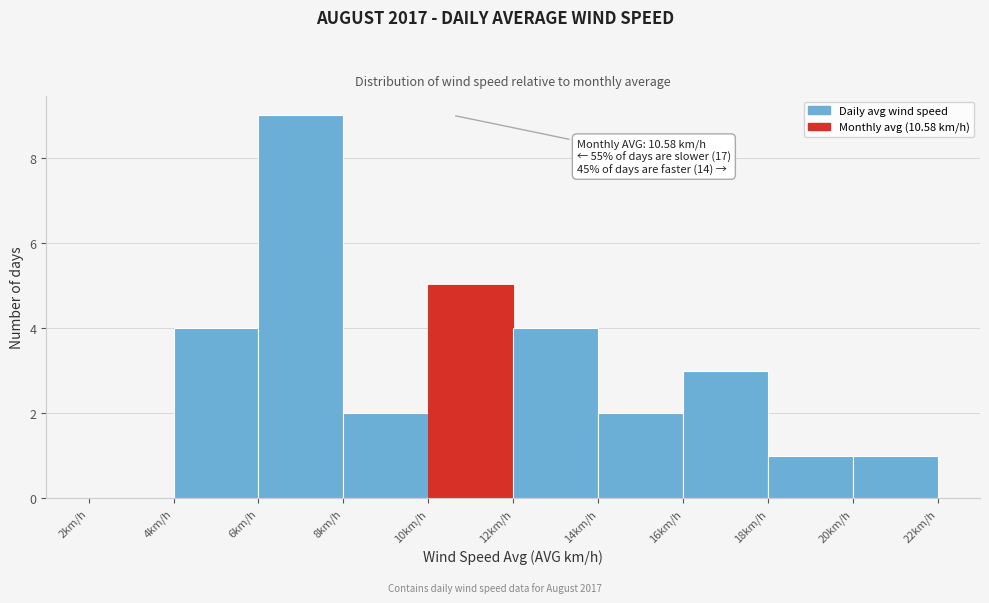

Over which range of the x-axis is the bar tallest?

6 to 8